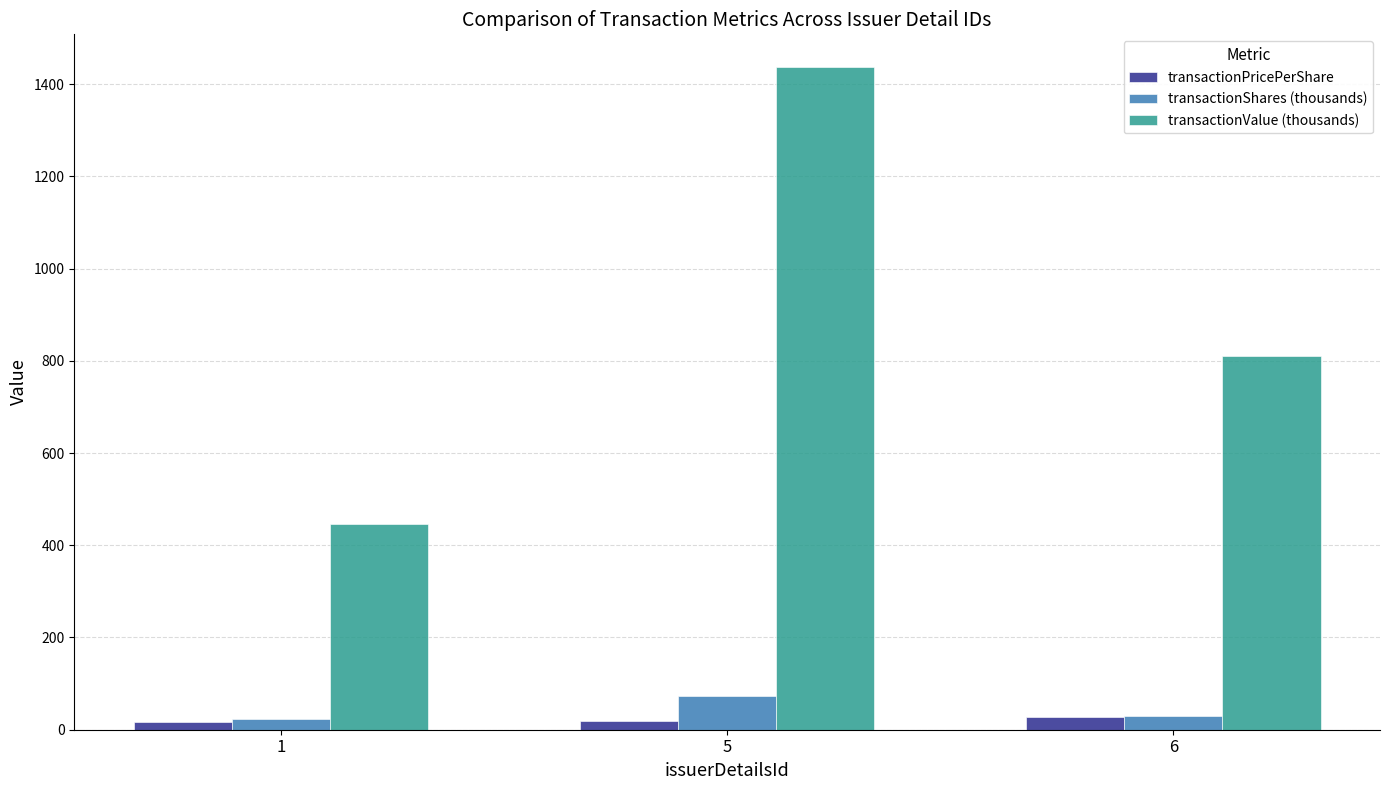

What is the greatest value displayed?

1436.2